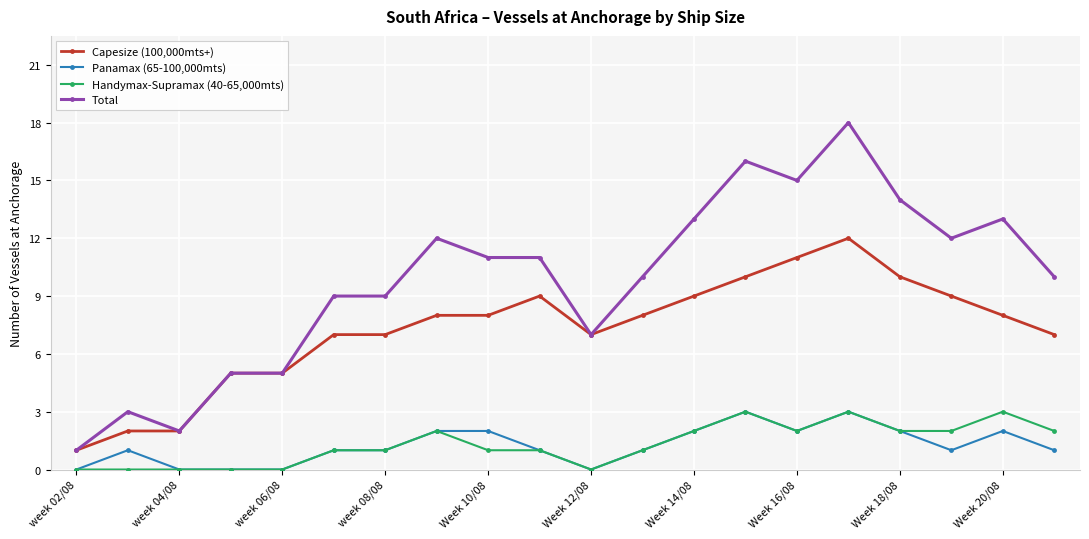

True or false: Capesize (100,000mts+) and Panamax (65-100,000mts) intersect in this chart.

False